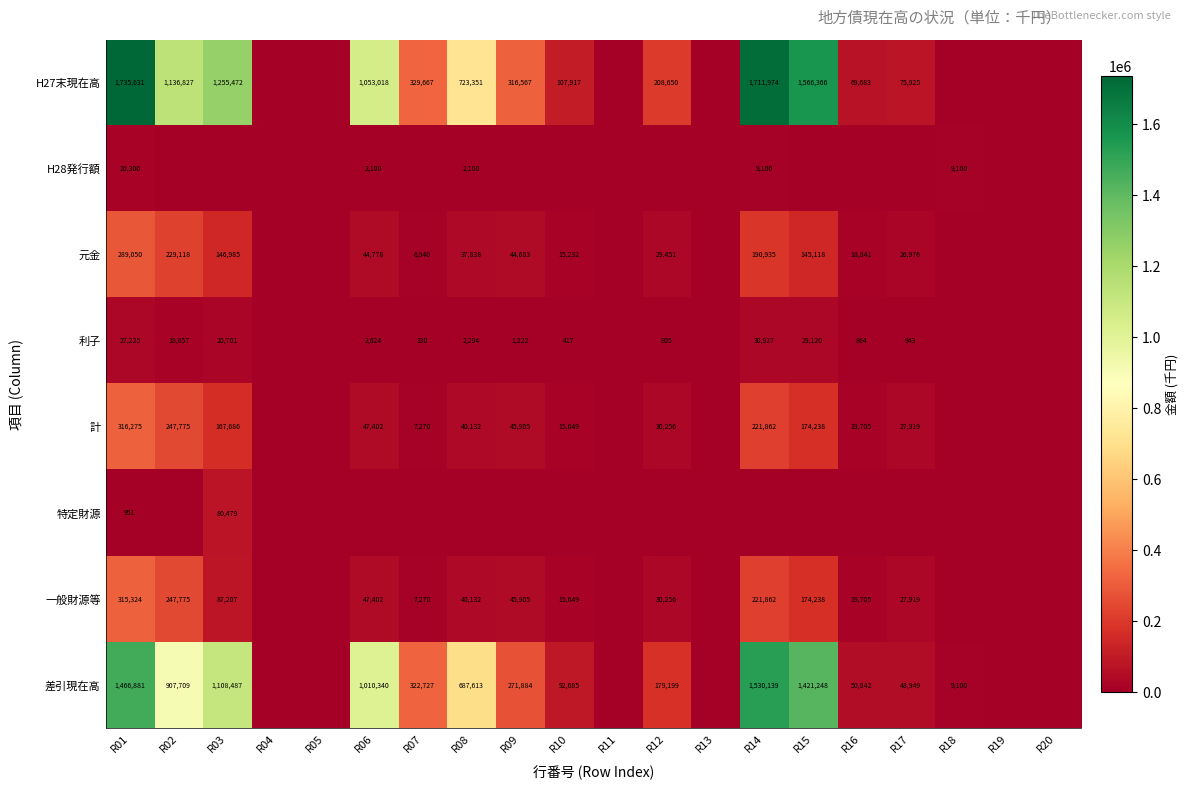

Which series has the largest total across all categories?

H27末現在高